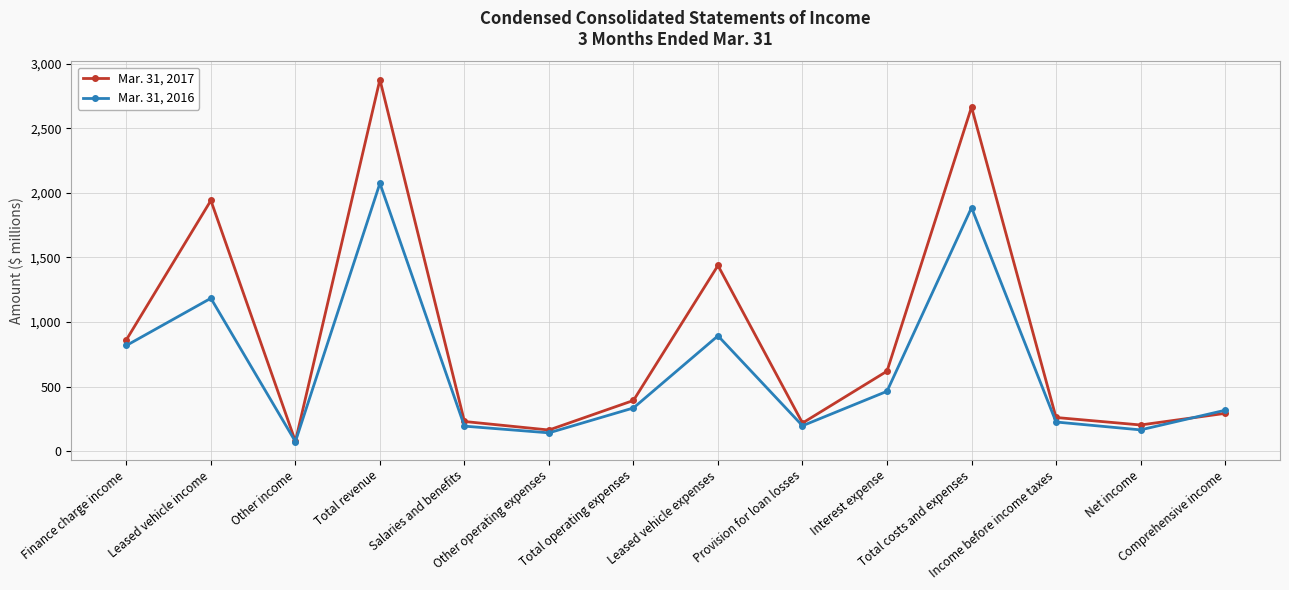

Which series has the largest range (max minus min)?

Mar. 31, 2017